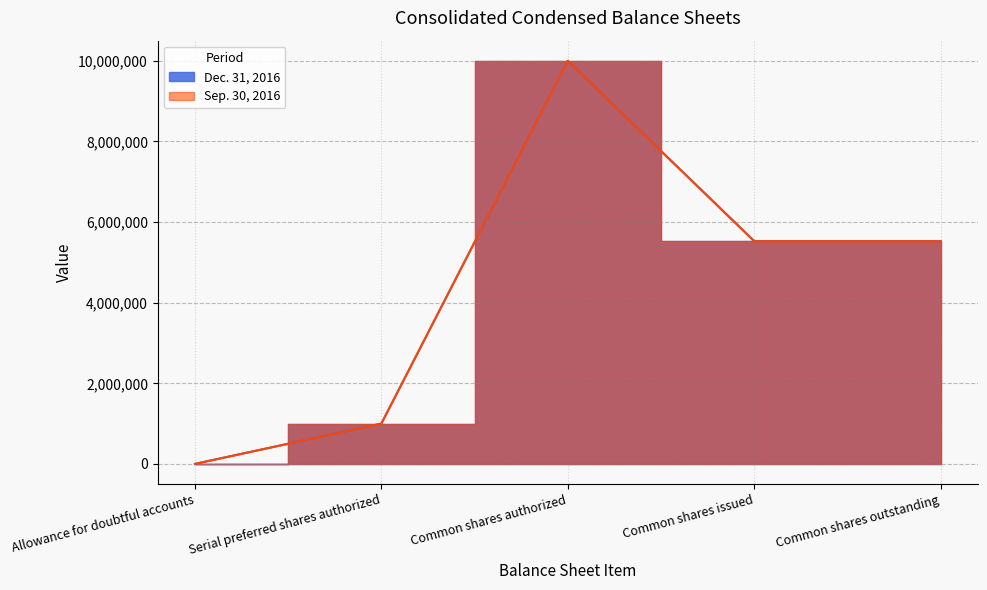

True or false: Dec. 31, 2016 and Sep. 30, 2016 intersect in this chart.

False